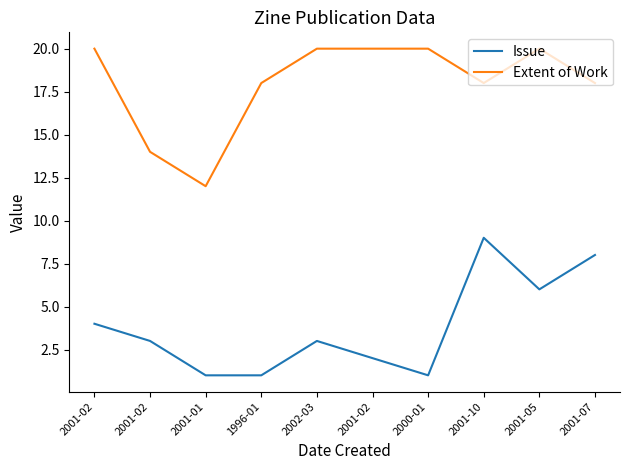

Where is the first local minimum for Issue?

2000-01